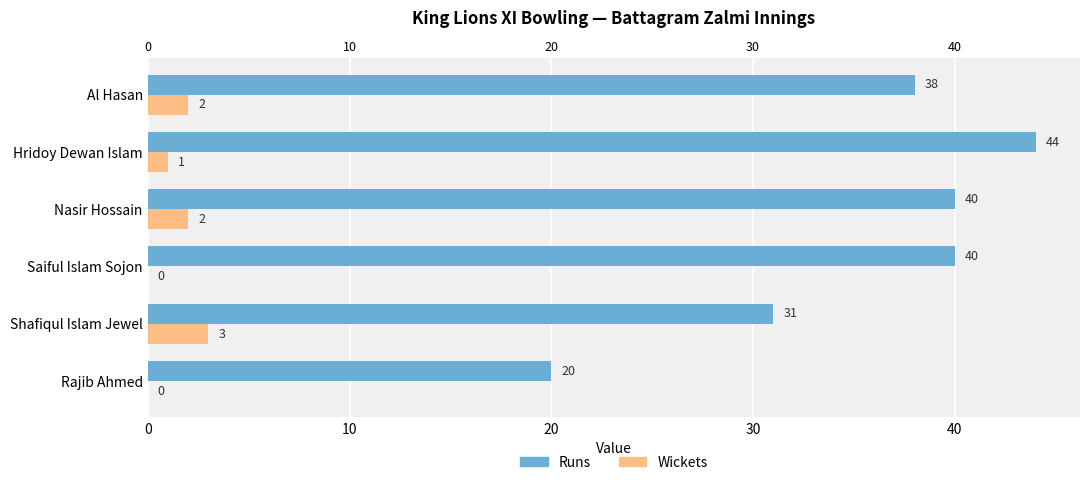

The value of Runs at Rajib Ahmed is 20. True or false?

True